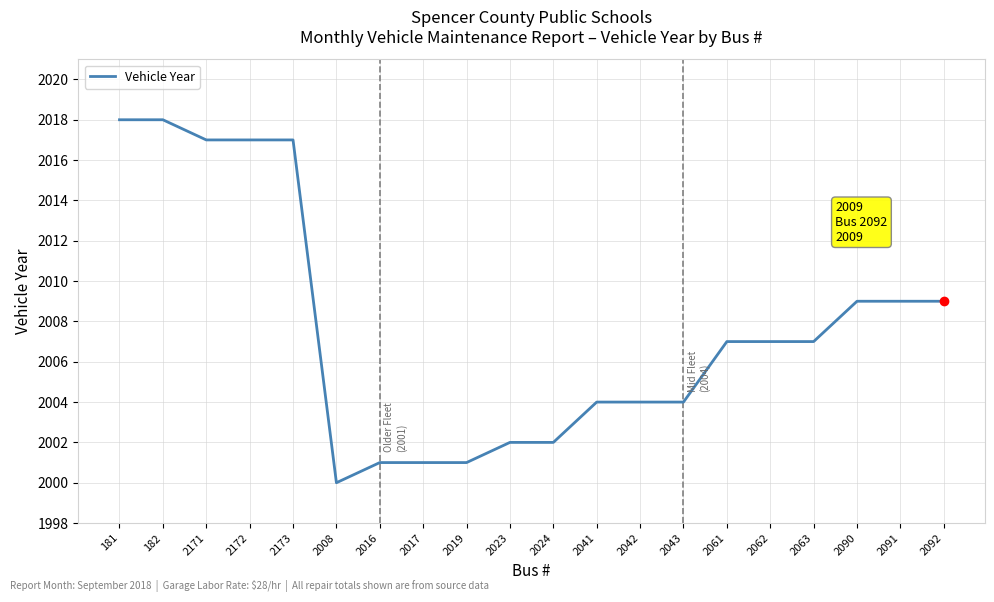

At which category does the chart reach its minimum across all series?

2008